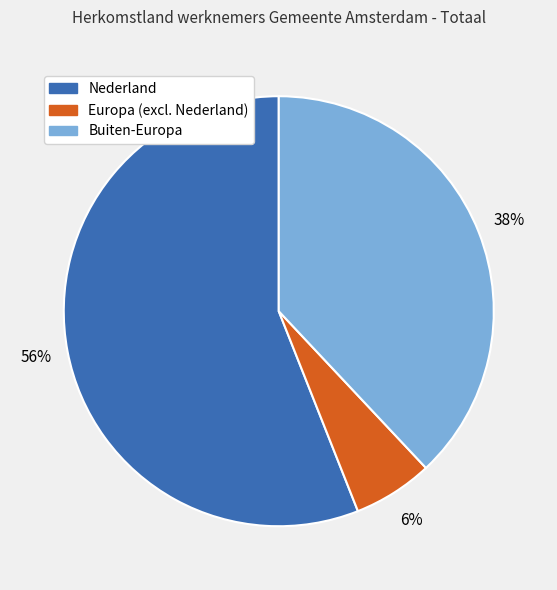

What is the smallest slice in the pie chart?

Europa (excl. Nederland)